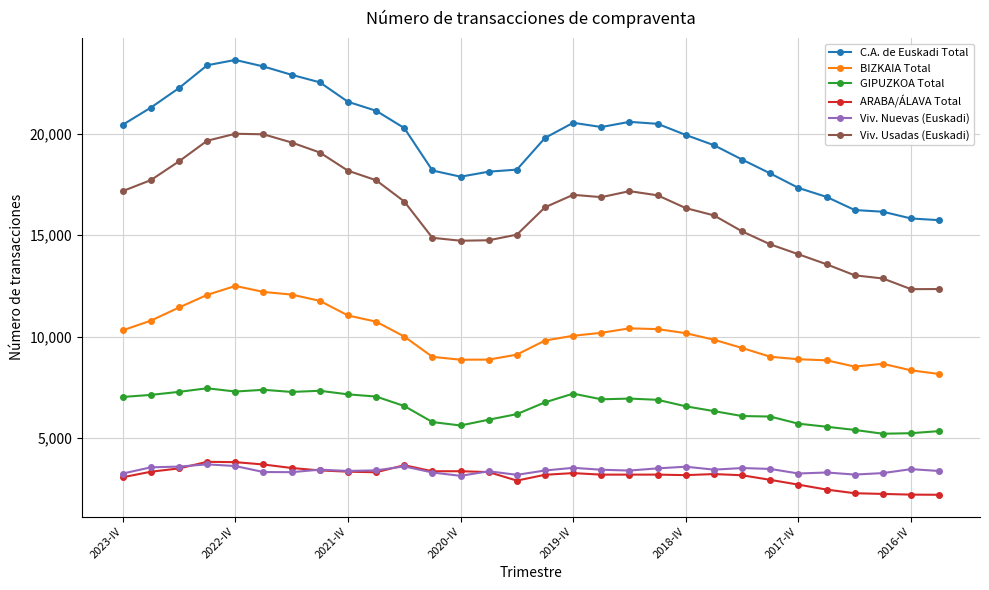

What is the highest value of the BIZKAIA Total series?

12498